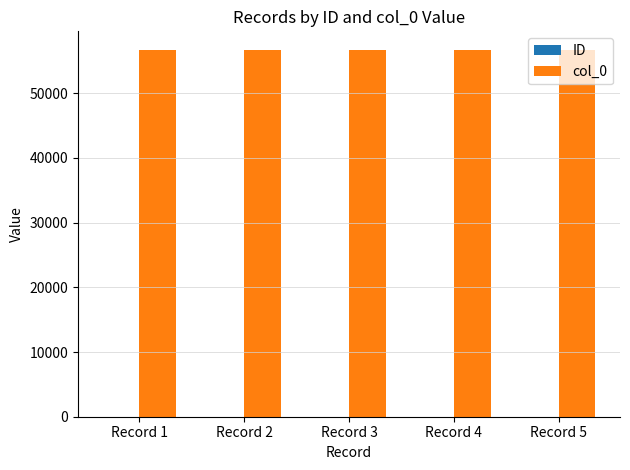

The value of col_0 at Record 5 is 56729. True or false?

True